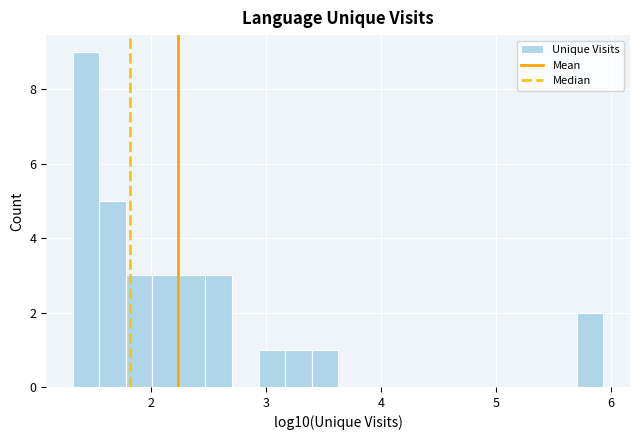

Around what value on the x-axis is the tallest bar? Give the approximate position of its centre, as read against the axis.

1.4